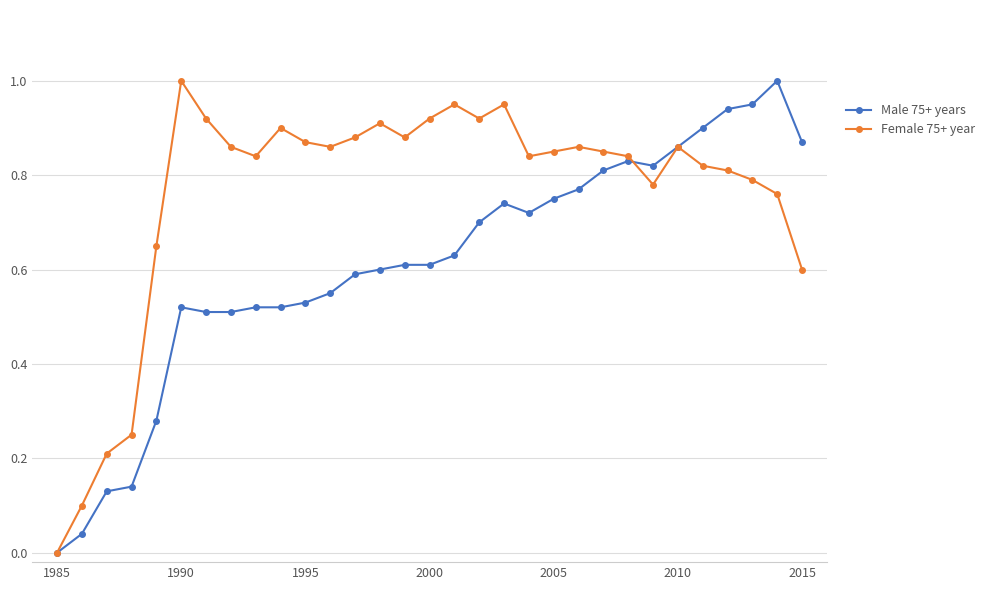

Which series has the largest total across all categories?

Female 75+ year